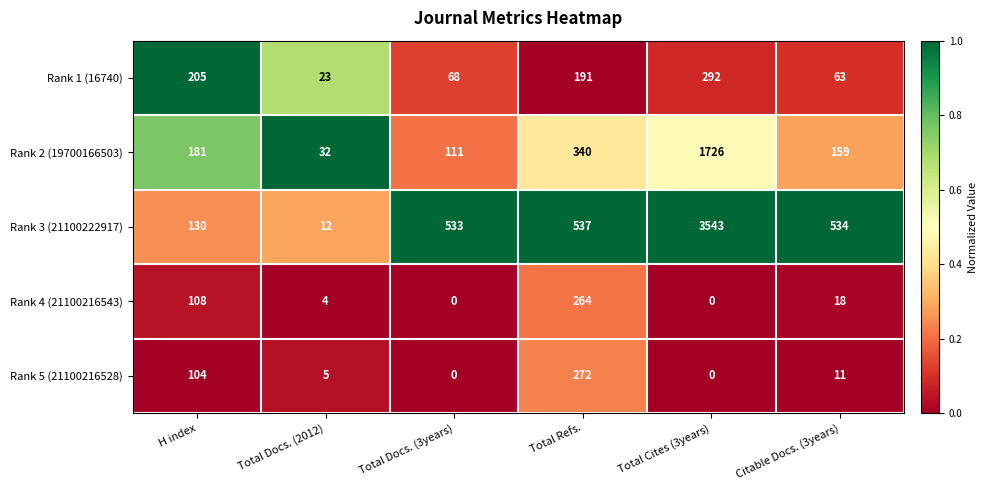

At which category is the sum across all series the highest?

Total Cites (3years)